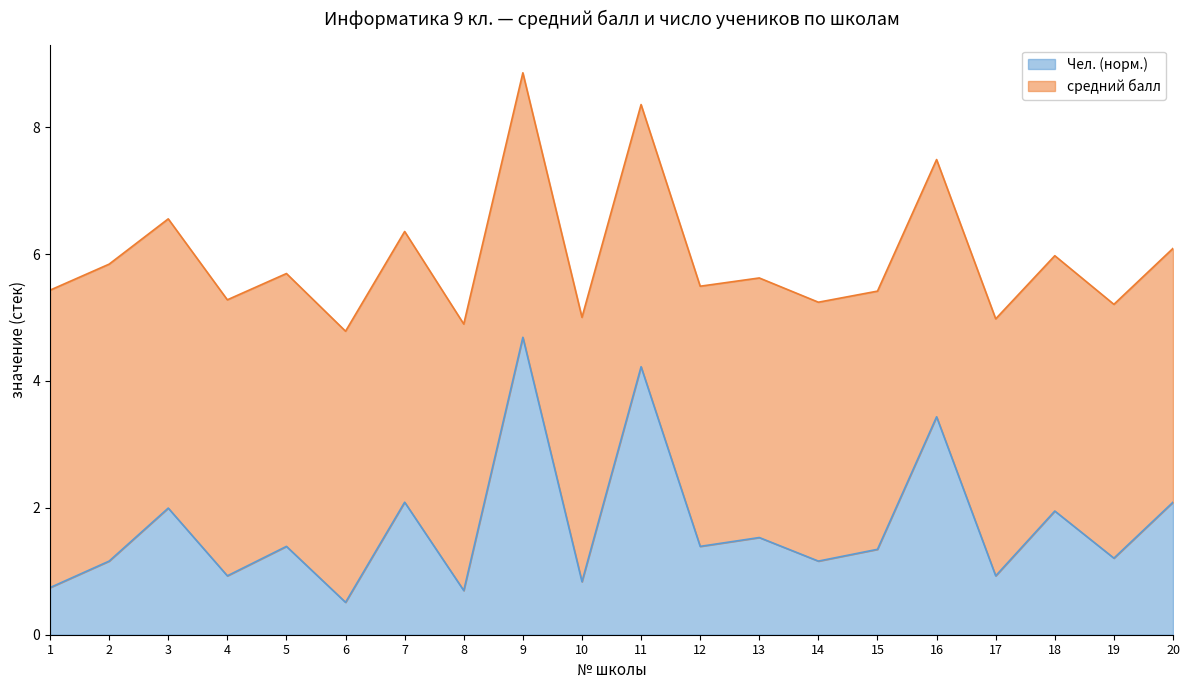

How many interior local valleys (lower than both neighbors) does the data have?

8